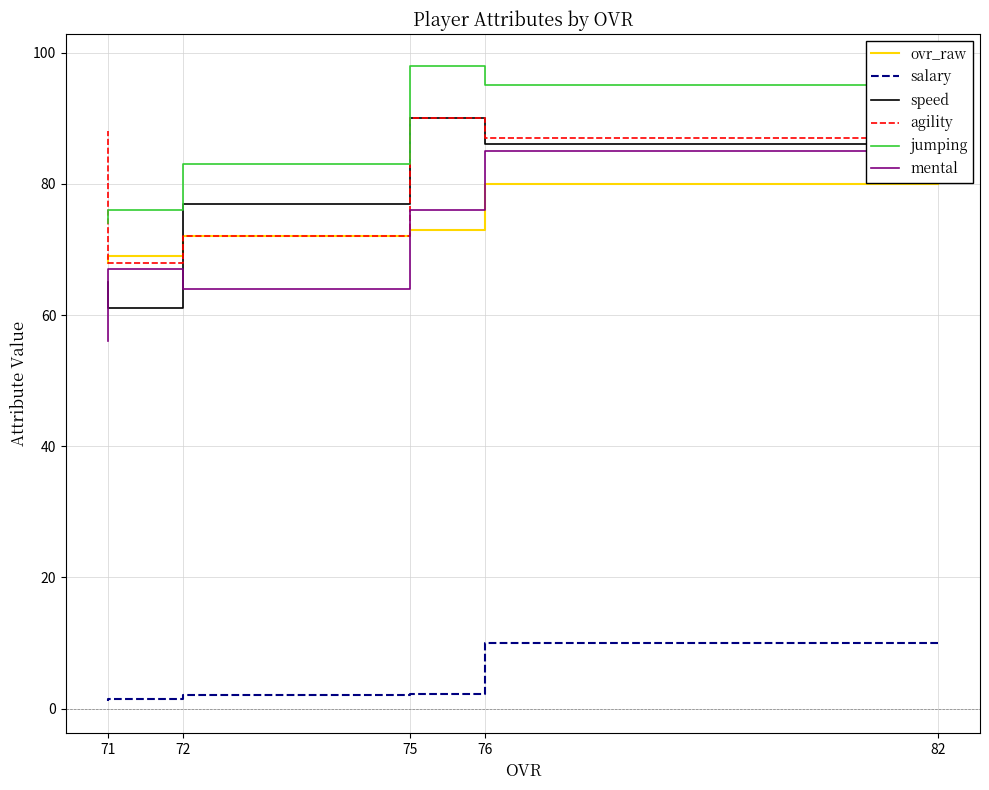

Which category has the highest value across all series?

76